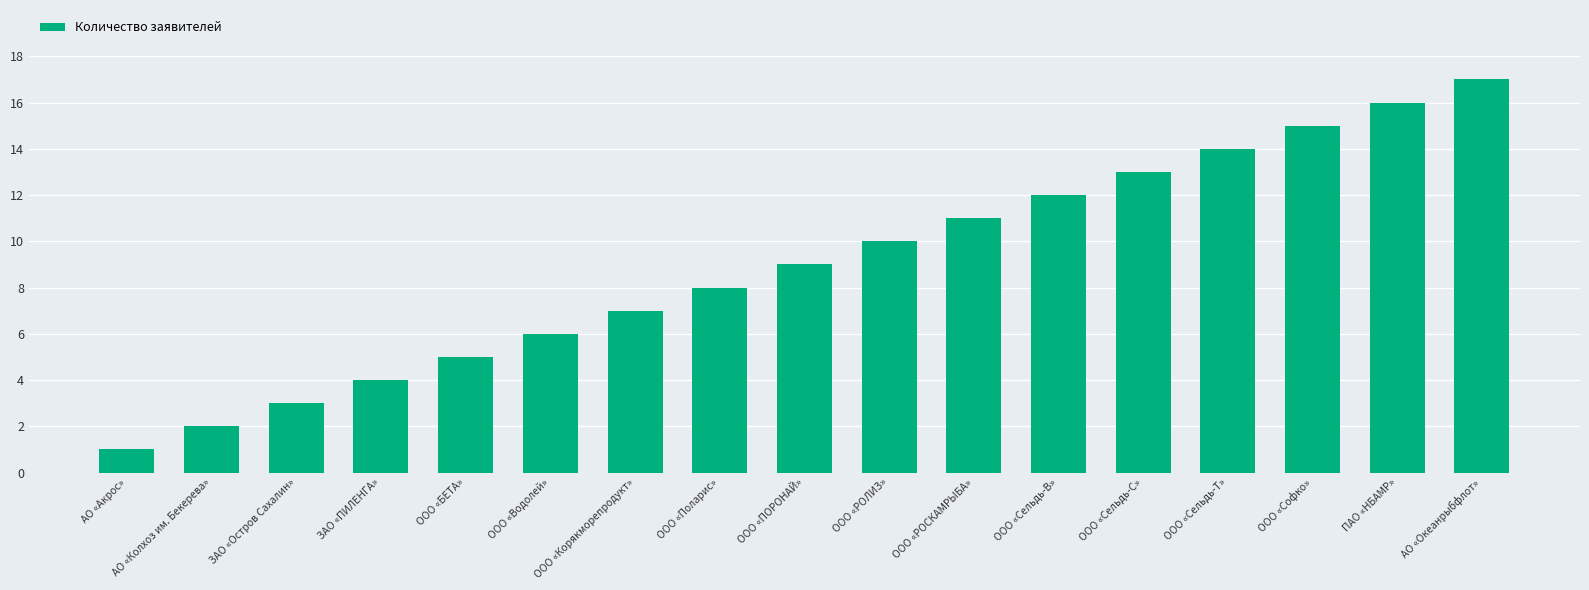

What position from the left is ООО «Софко»?

15